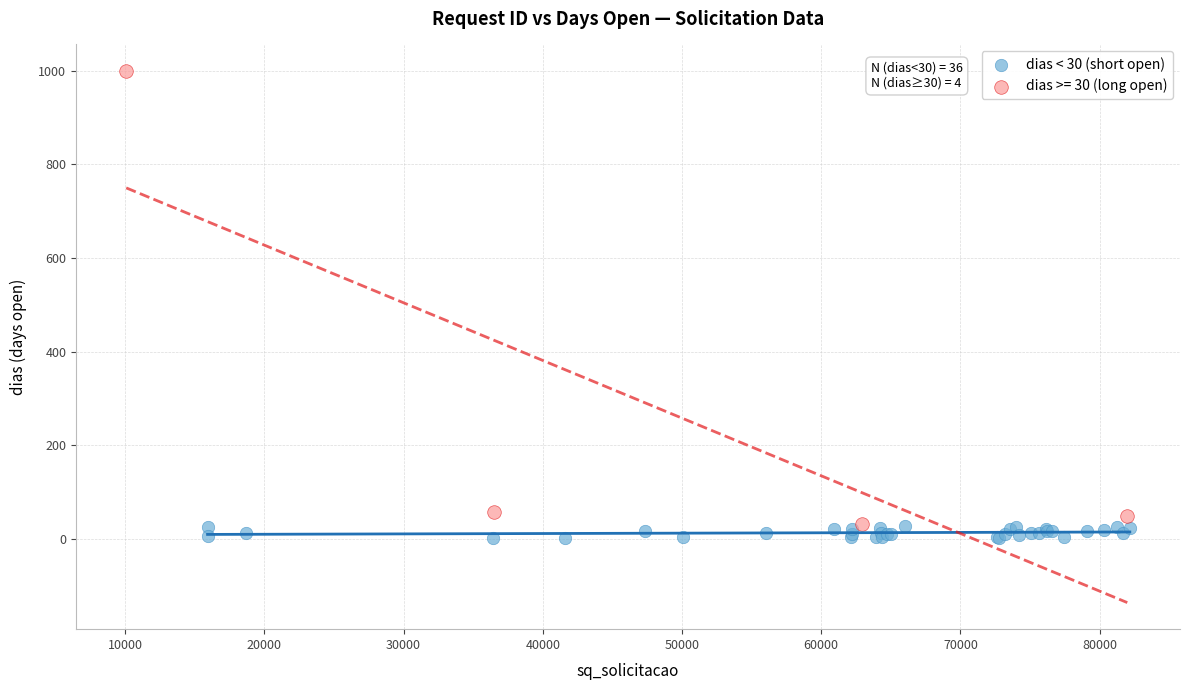

Which series contains the highest Y value?

dias >= 30 (long open)